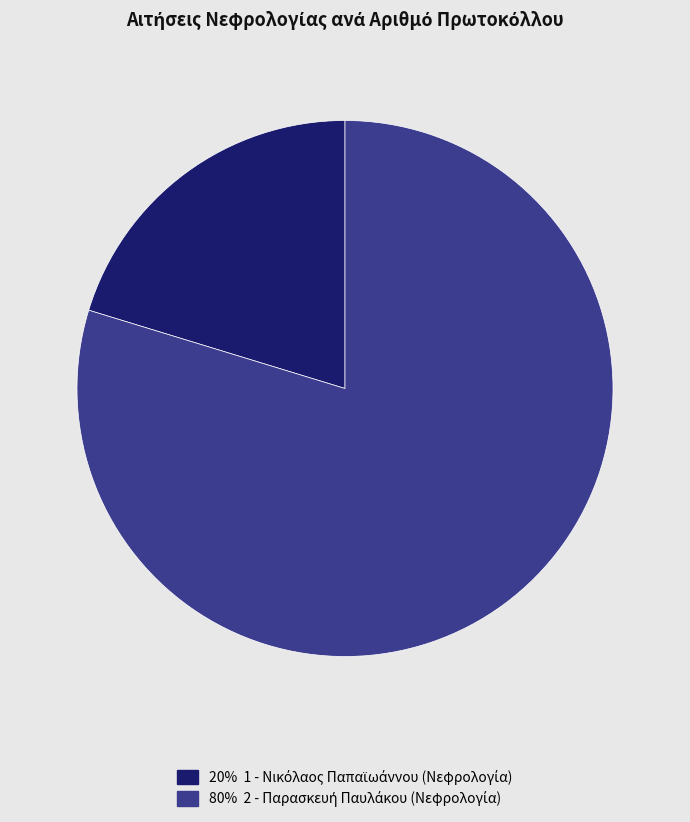

Is there a majority slice in this chart?

Yes